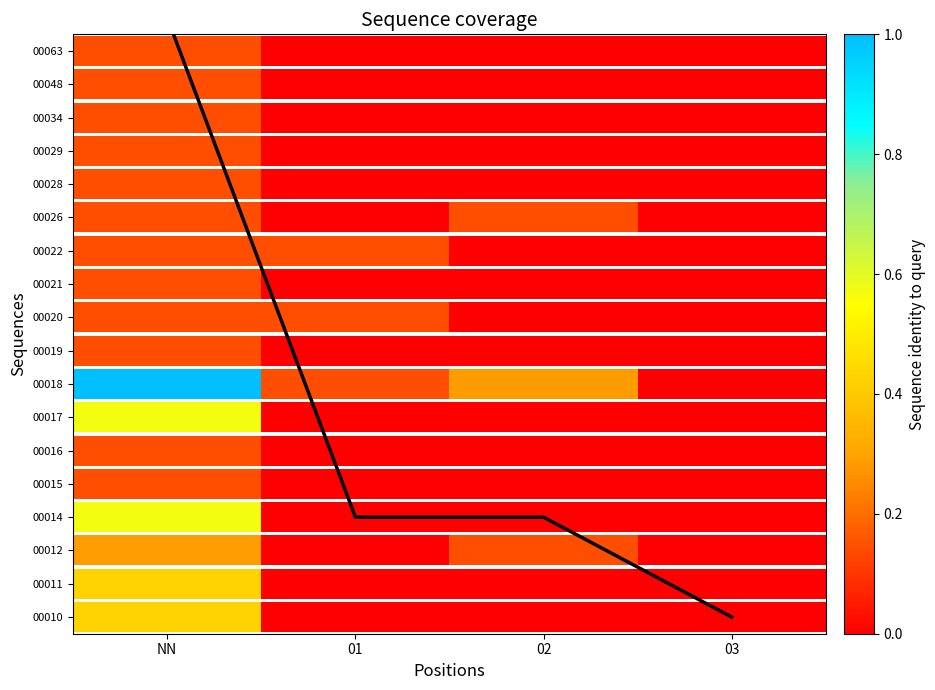

Which label corresponds to the largest value in the chart?

NN